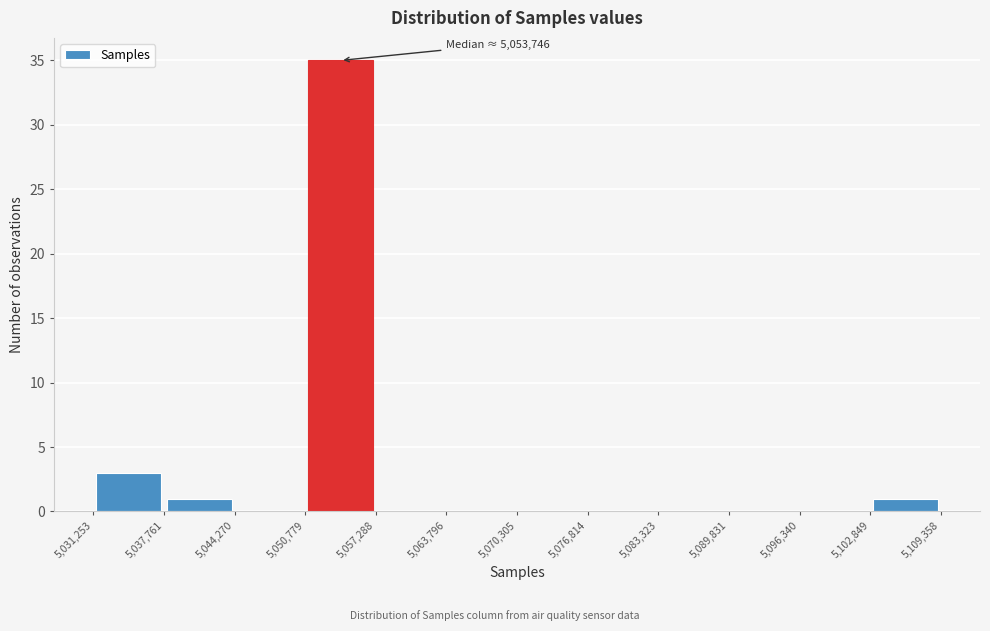

Which range on the x-axis has the tallest bar?

5,050,779 to 5,057,288